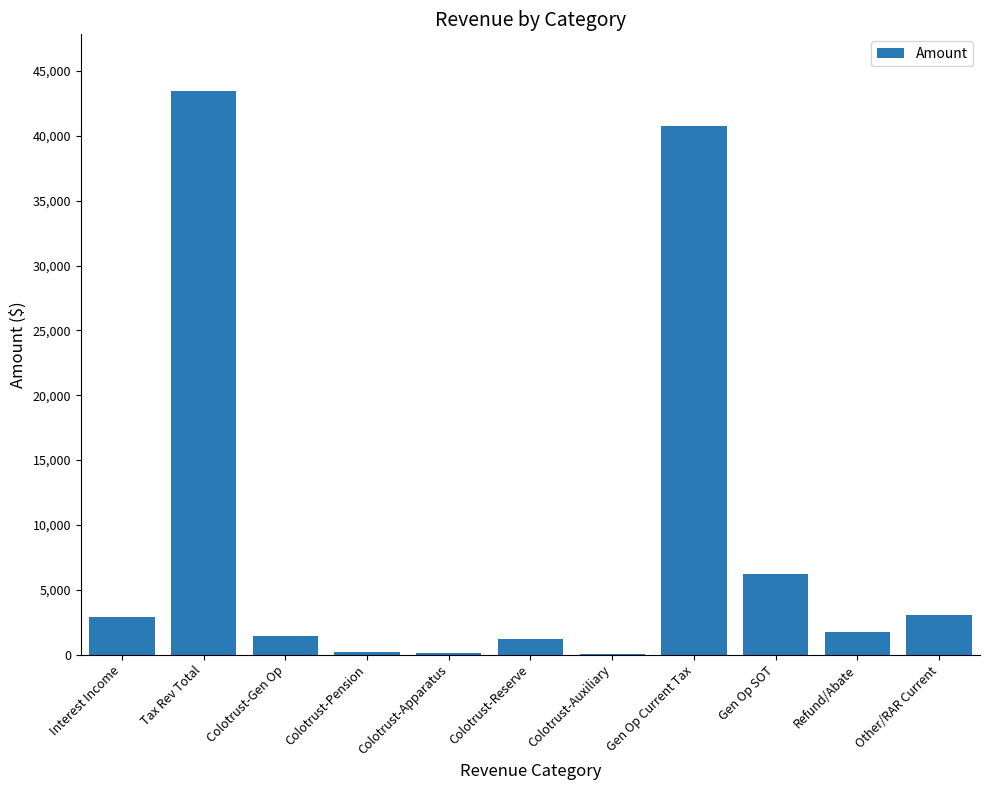

The chart shows a value of 1446.0 at Colotrust-Gen Op. True or false?

True